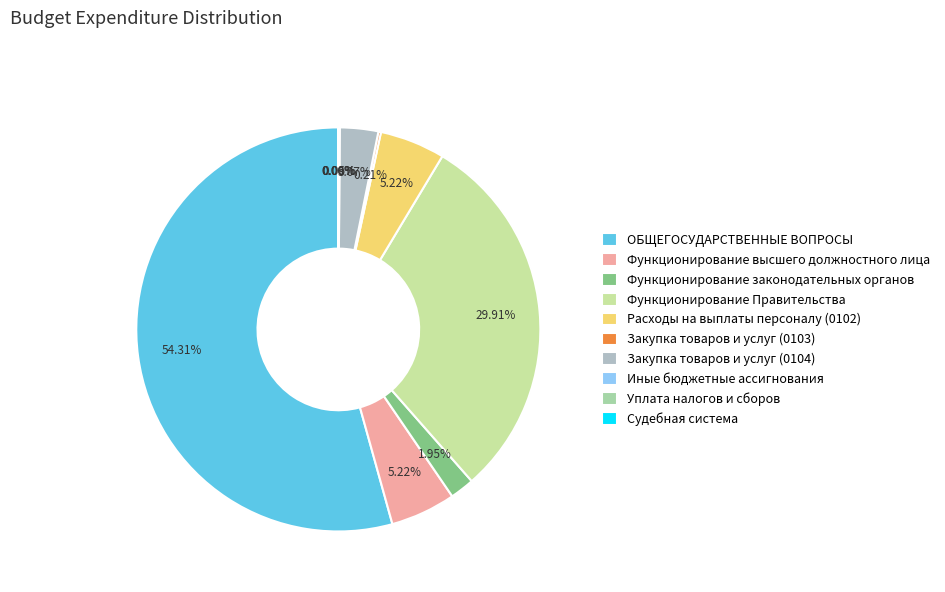

Does ОБЩЕГОСУДАРСТВЕННЫЕ ВОПРОСЫ represent more than half of the total?

Yes